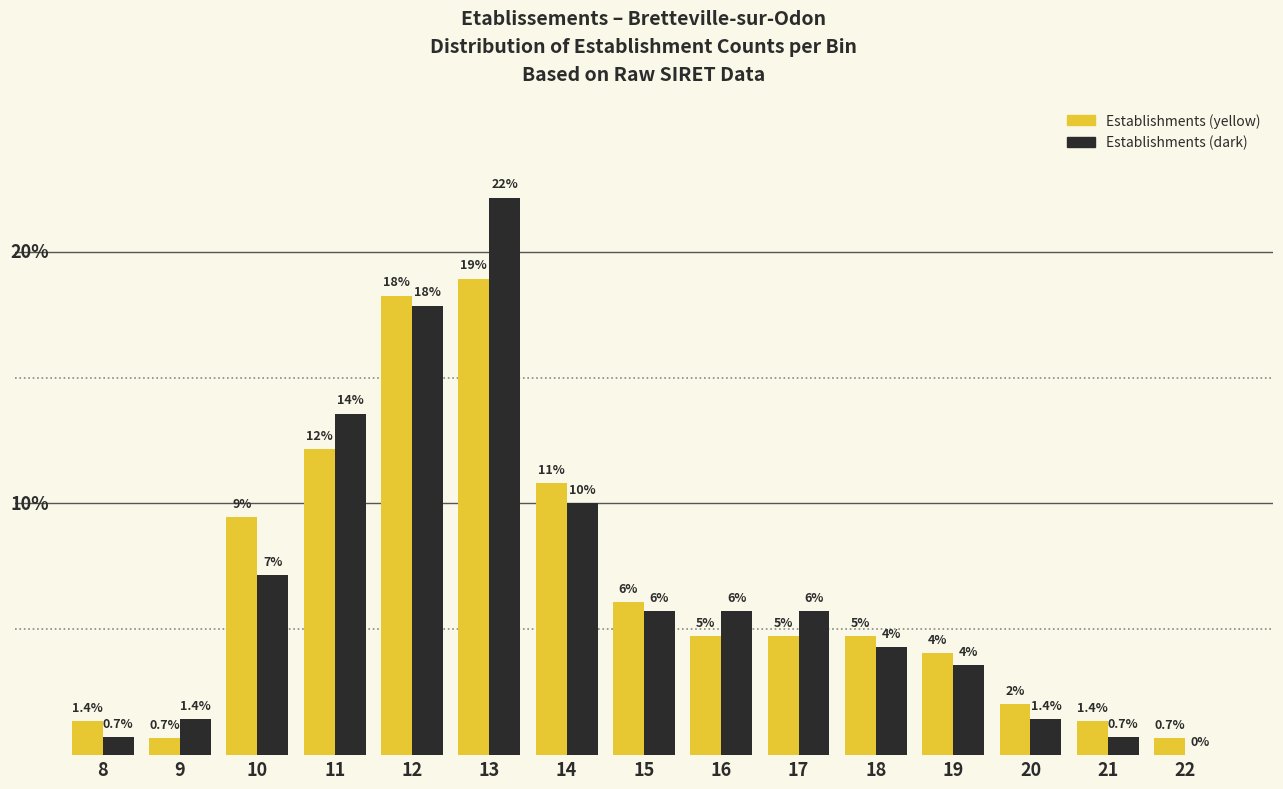

What are all the series names shown in the legend?

Establishments (yellow), Establishments (dark)